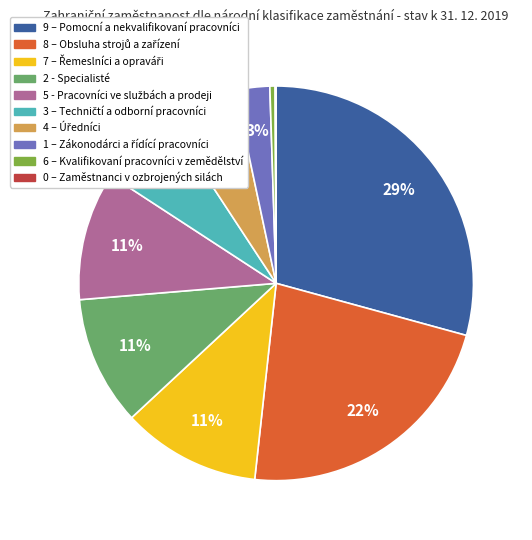

To the nearest percent, what percentage of the pie is 9 – Pomocní a nekvalifikovaní pracovníci?

29%